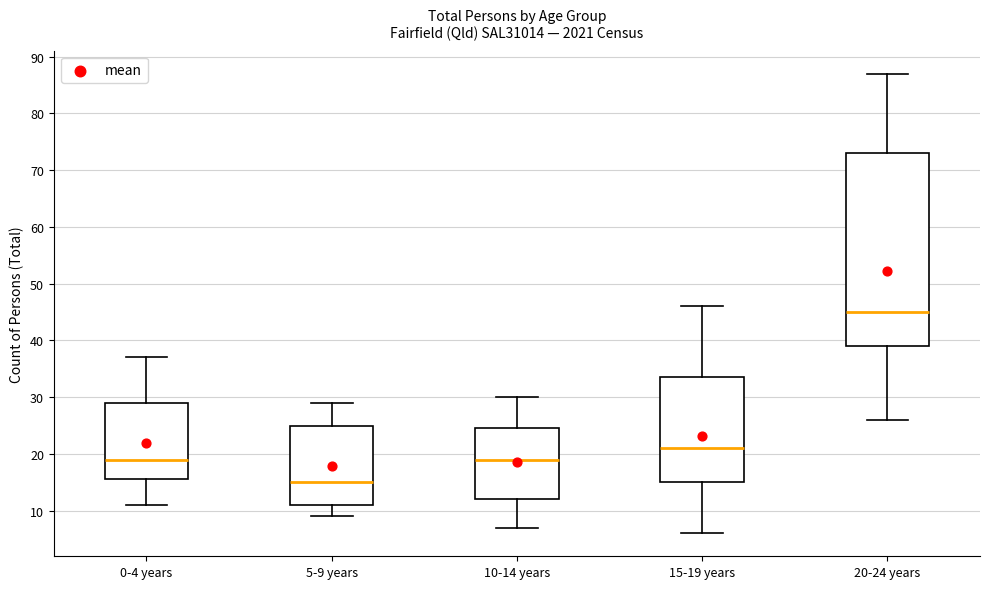

Which box has the lowest median line?

5-9 years